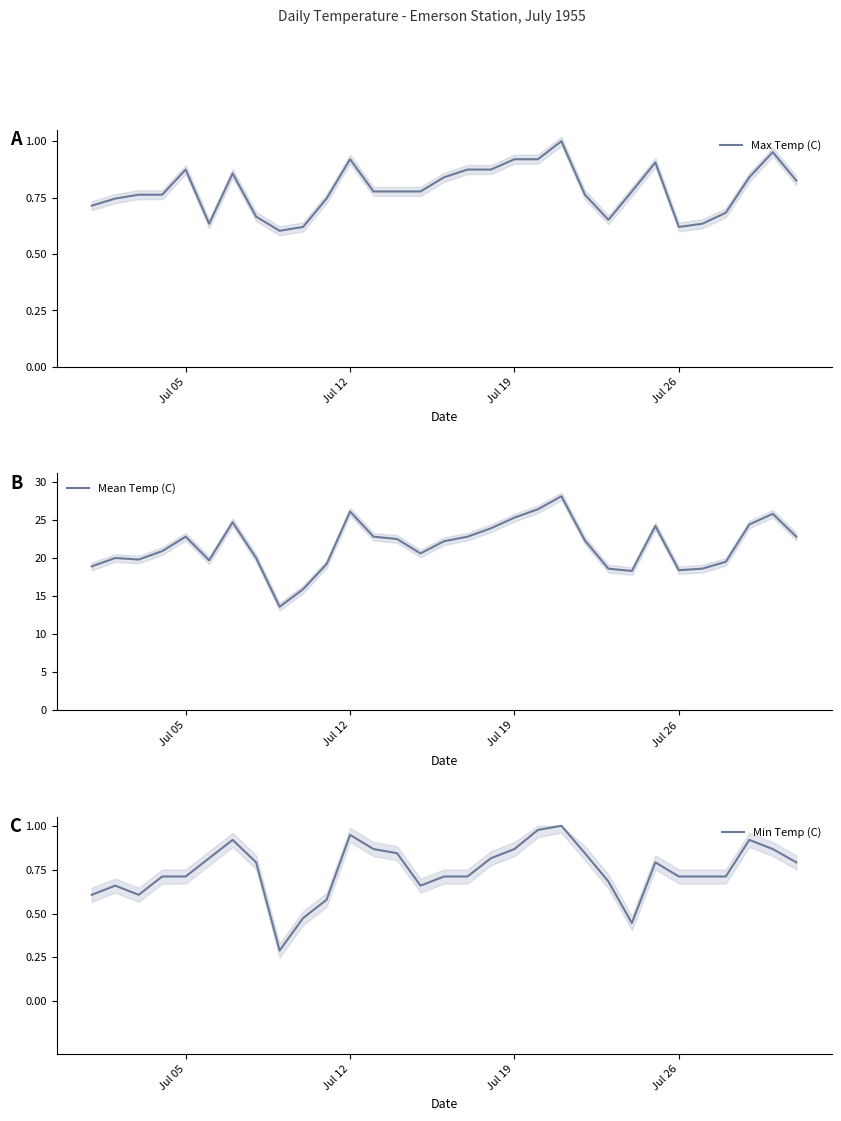

What is the difference between the maximum and minimum values in the Max Temp (C) series?

0.4